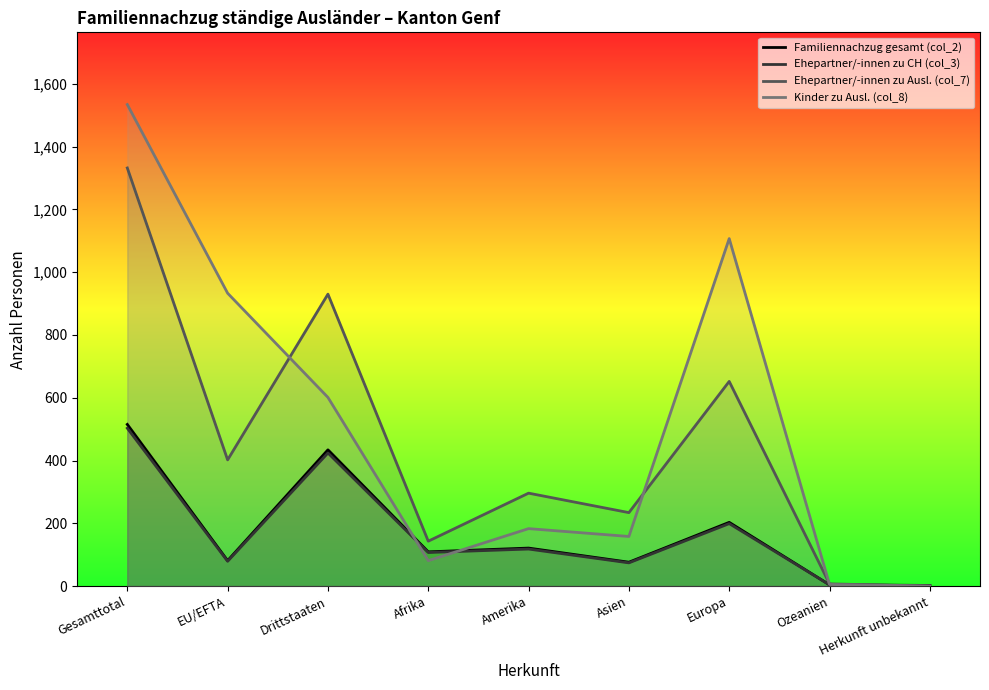

What is the total value across all series at Amerika?

718